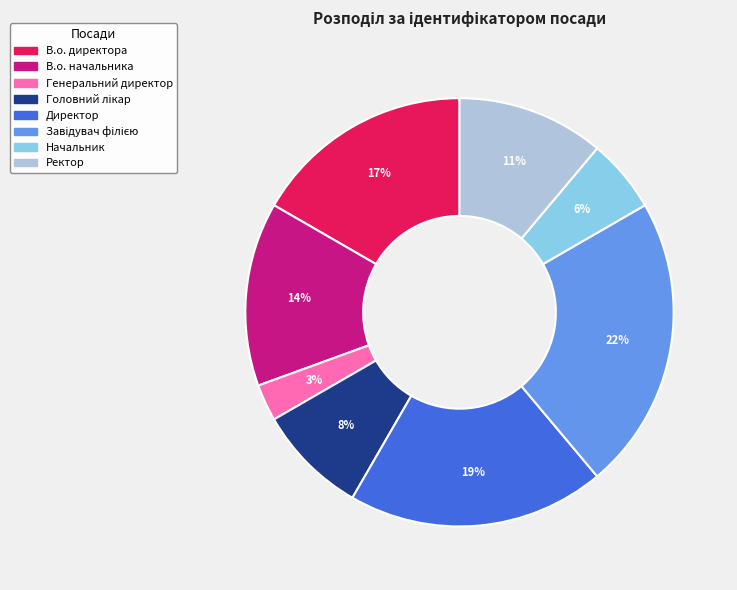

Between Генеральний директор and Начальник, which is larger?

Начальник